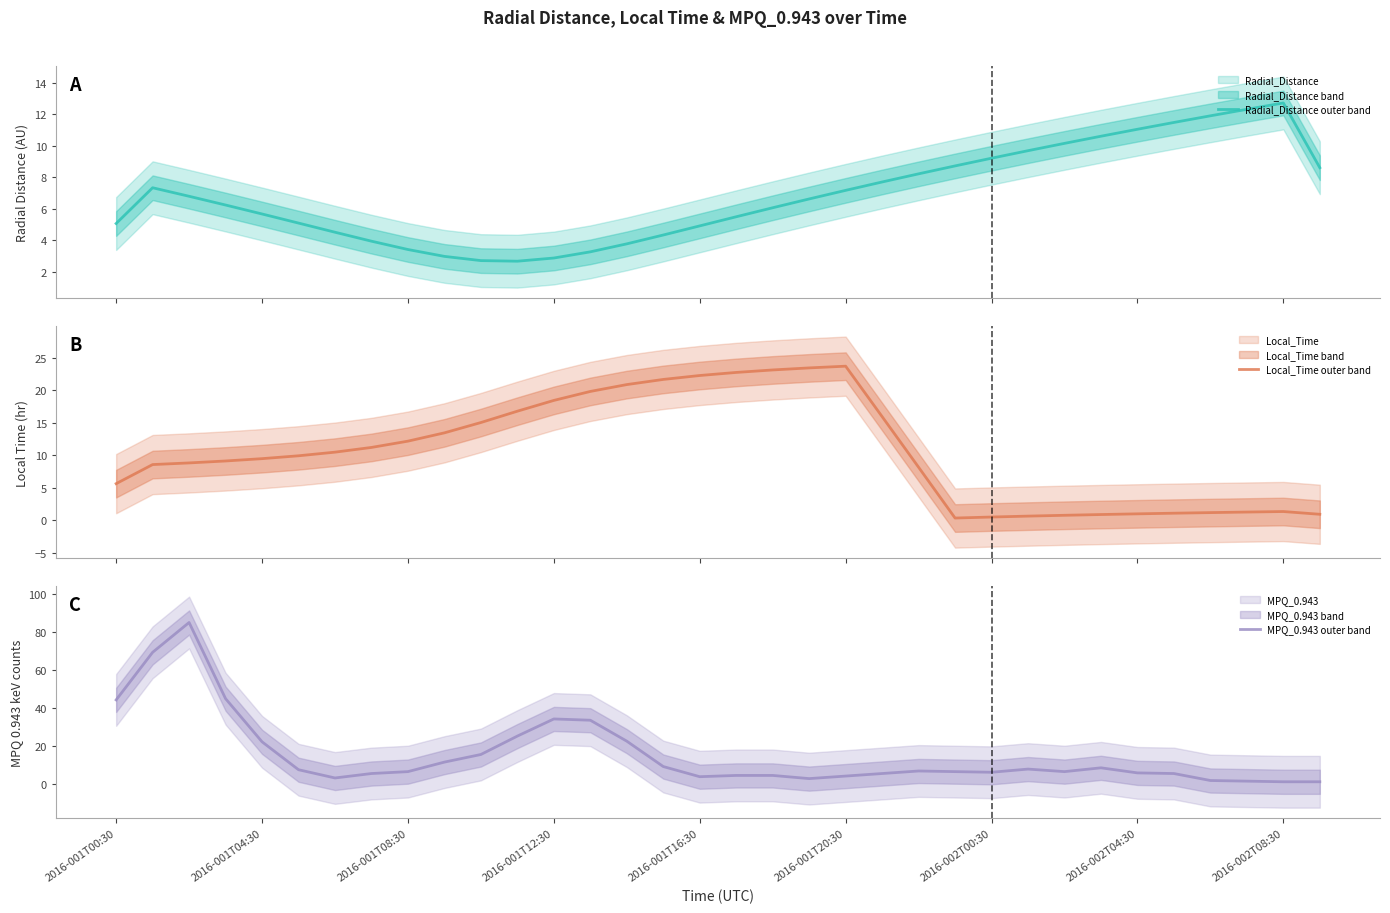

How many values in the Radial_Distance series exceed 6?

19